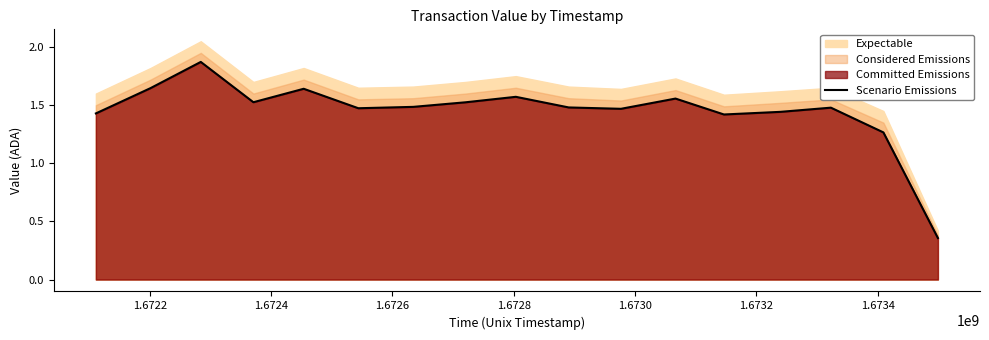

How many points are higher than both their immediate neighbors (excluding endpoints)?

5